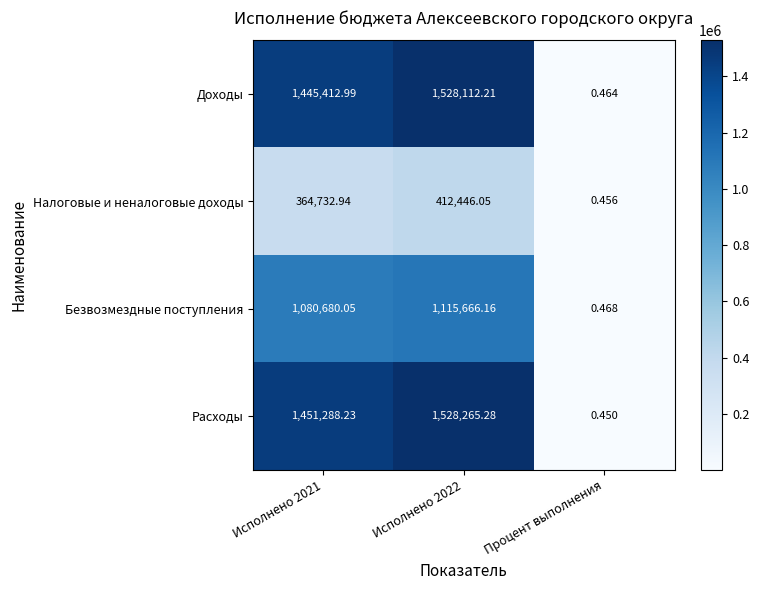

Which series has the largest total across all categories?

Расходы